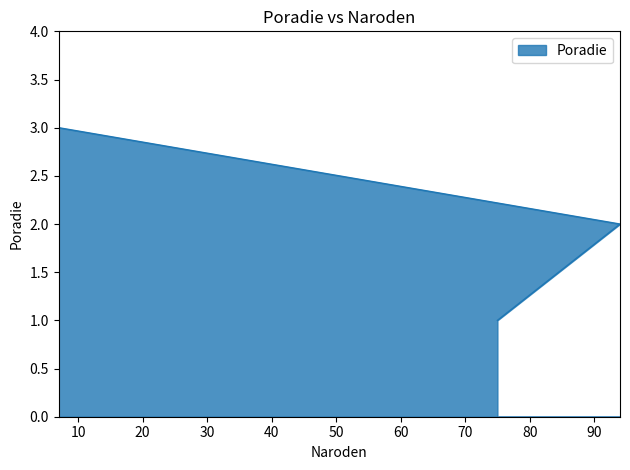

What is the difference between the values at 7 and 94?

1